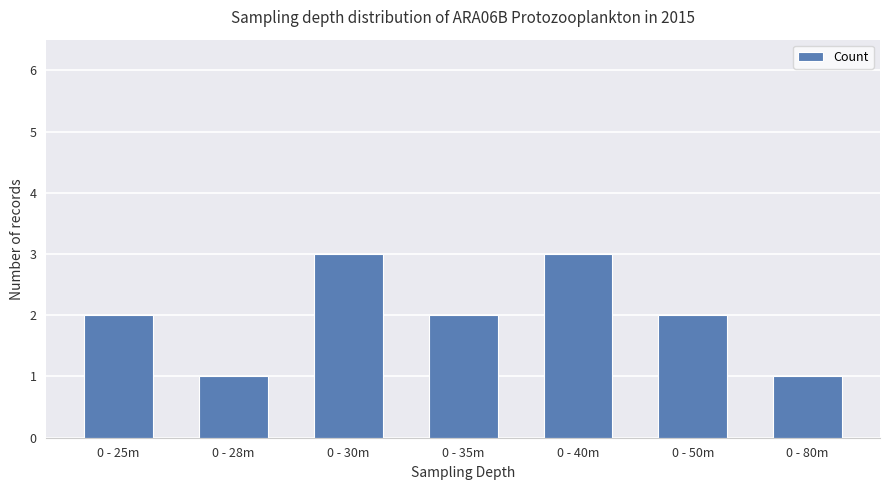

What is the label of the 3rd bar from the left?

0 - 30m